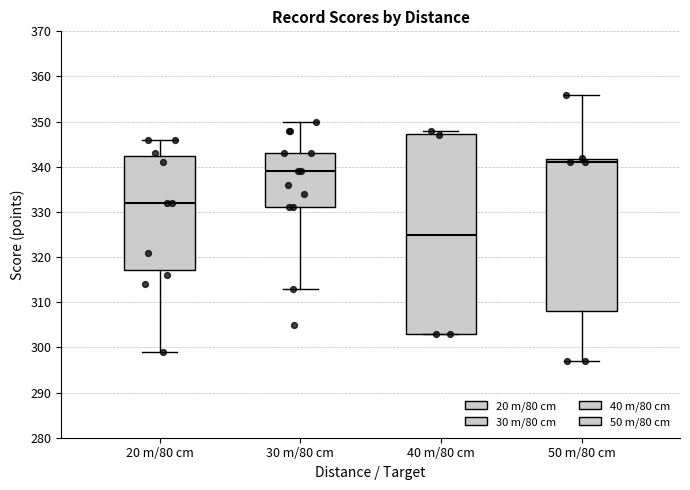

Which box is the tallest, from its lower edge to its upper edge?

40 m/80 cm